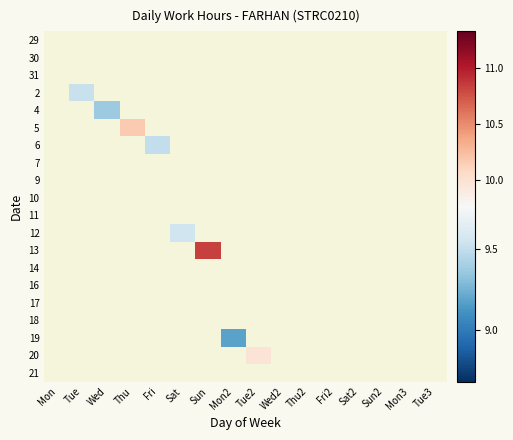

Which label corresponds to the smallest value in the chart?

Mon2